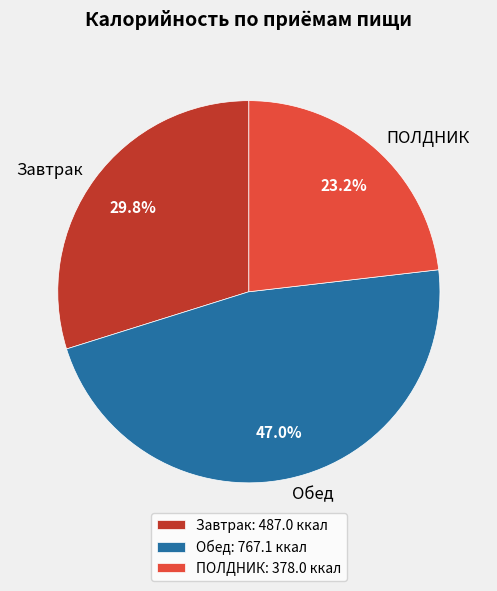

Rank the categories by value from lowest to highest.

ПОЛДНИК, Завтрак, Обед